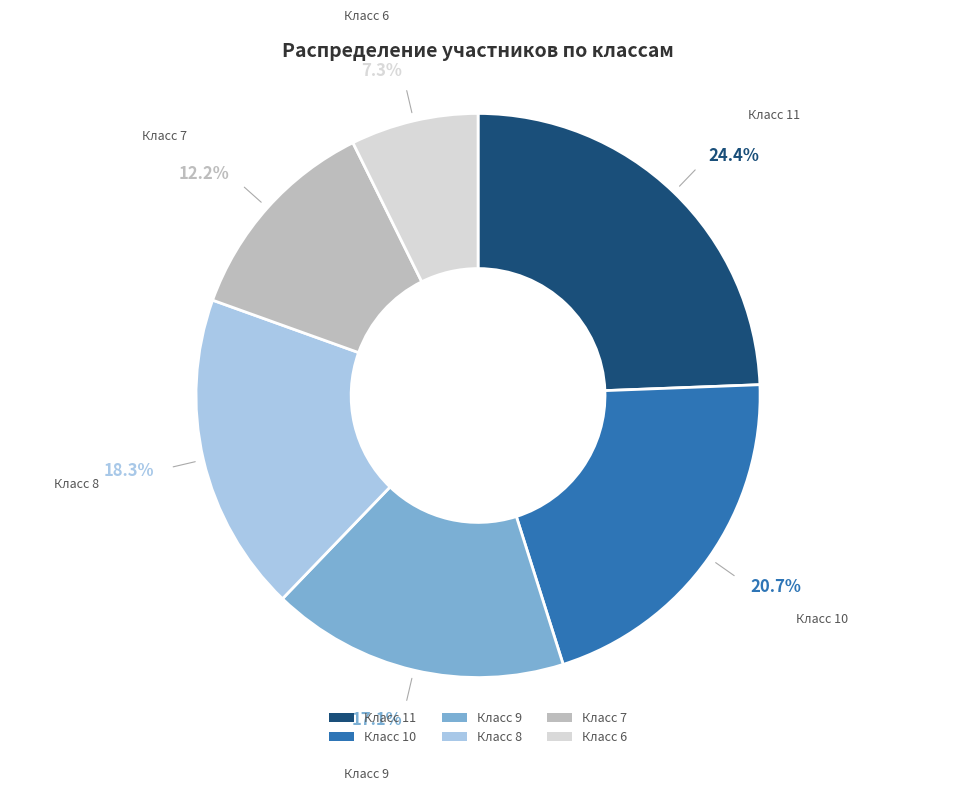

Does Класс 7 represent more than half of the total?

No